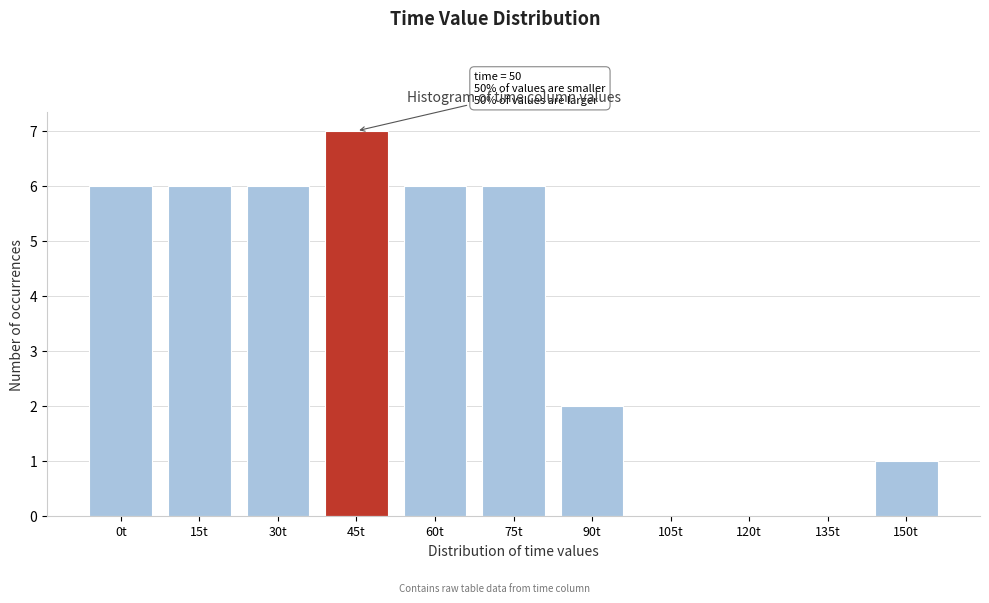

Reading left to right, extract all data points from this chart.

0t=6	15t=6	30t=6	45t=7	60t=6	75t=6	90t=2	105t=0	120t=0	135t=0	150t=1